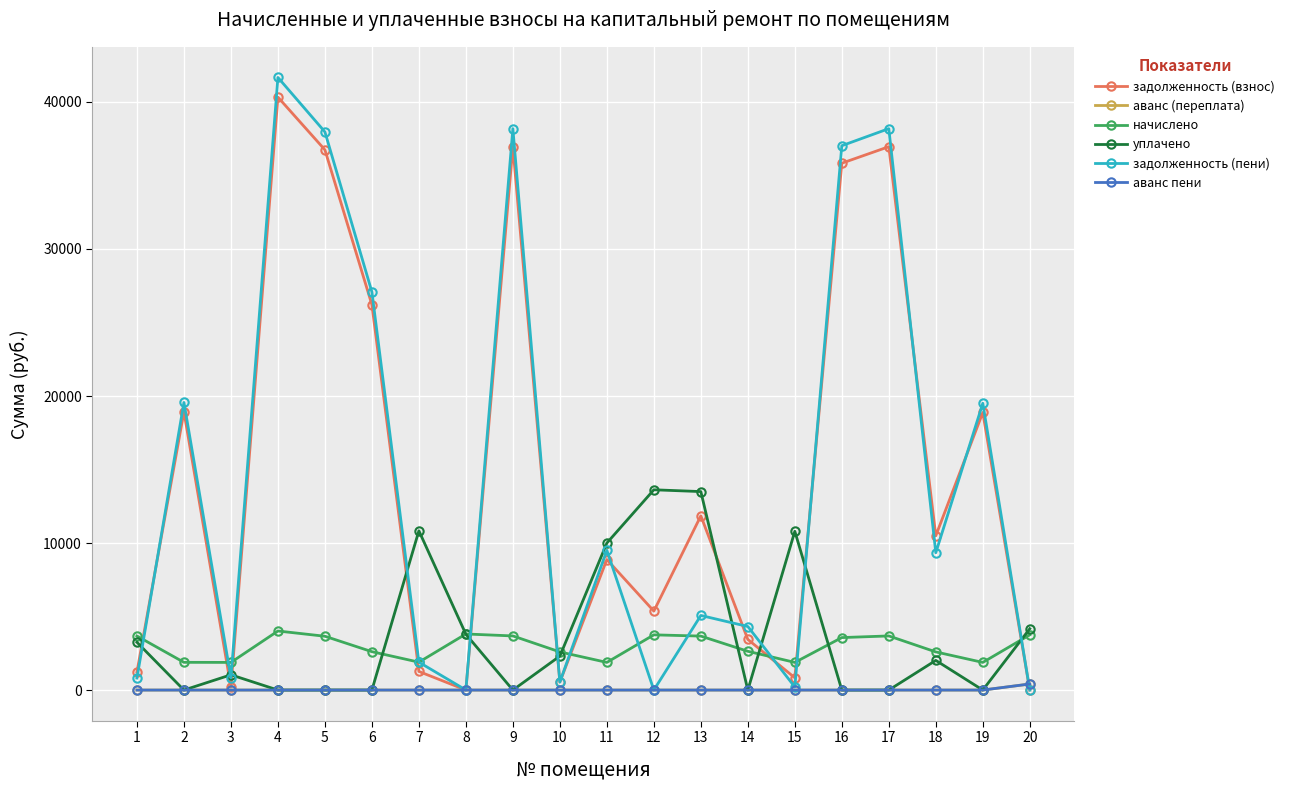

What is the difference between the задолженность (взнос) values at 11 and 7?

7614.9